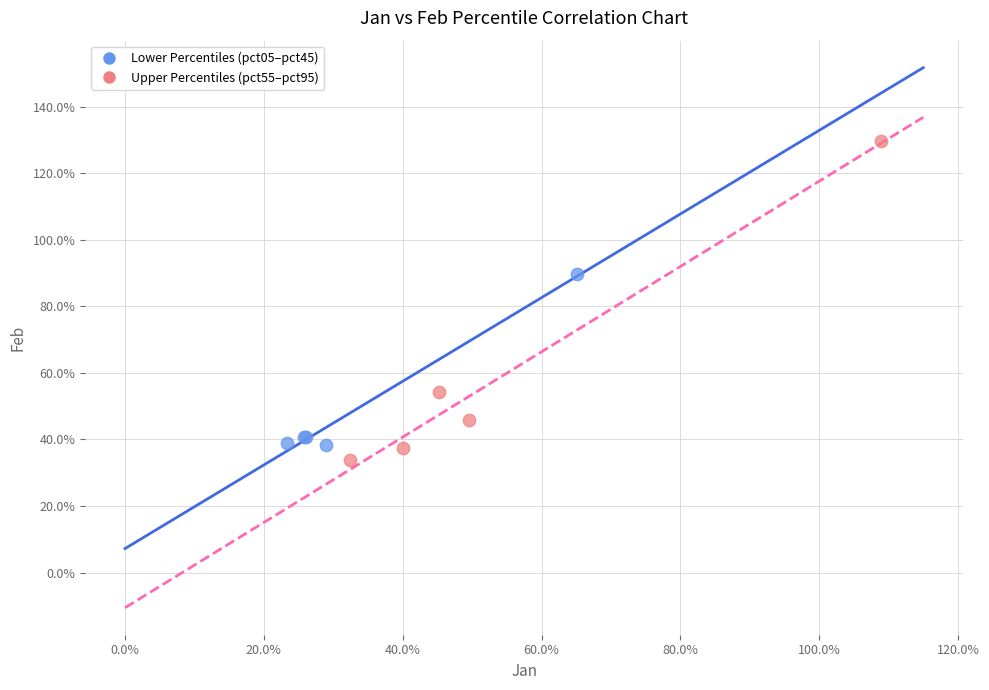

Which series reaches the maximum Y coordinate?

Upper Percentiles (pct55–pct95)